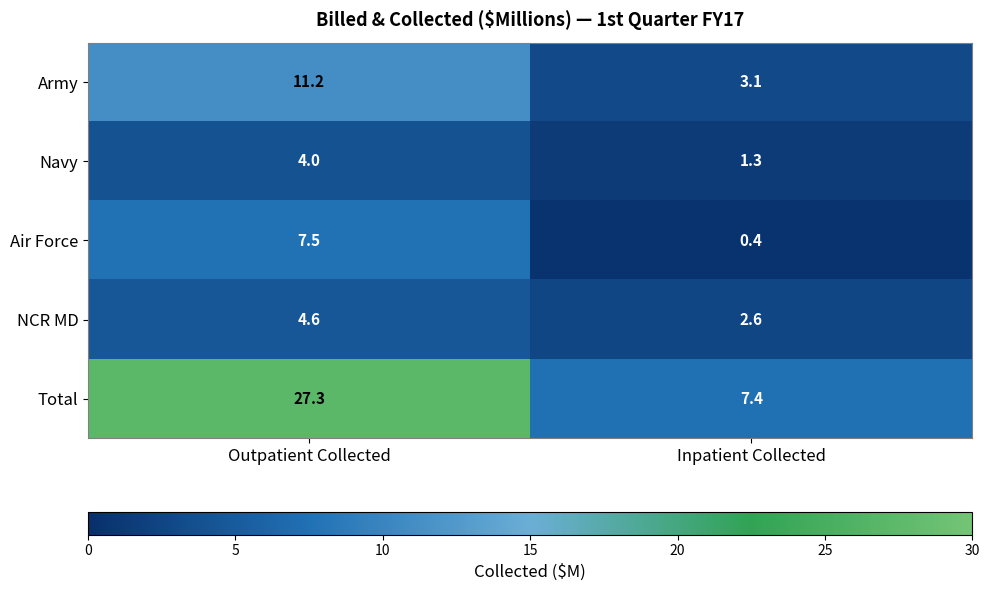

How many series are shown in this chart?

5